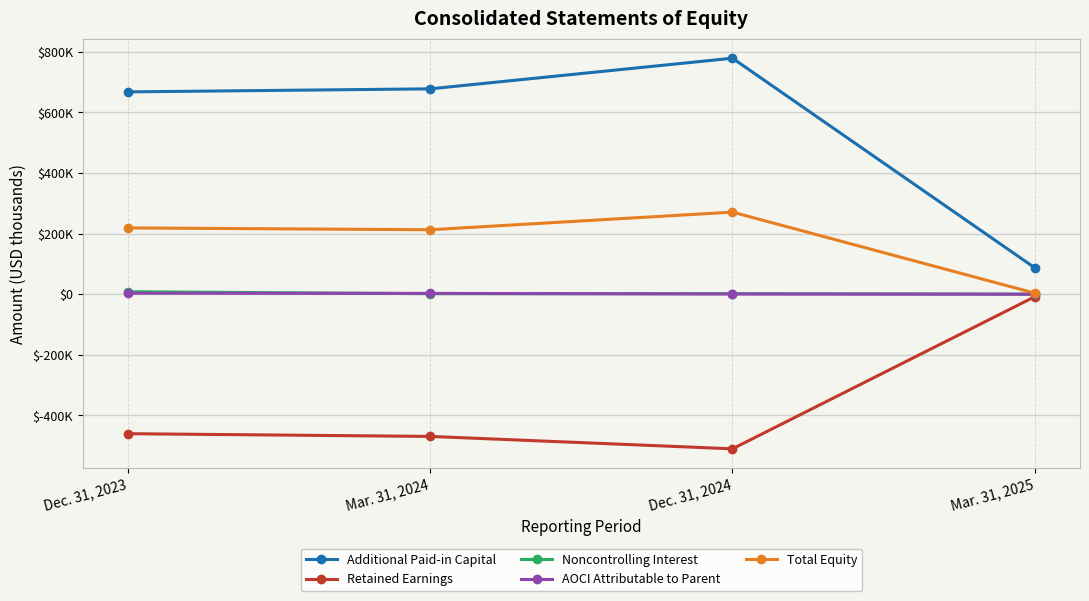

What are all the series names shown in the legend?

Additional Paid-in Capital, Retained Earnings, Noncontrolling Interest, AOCI Attributable to Parent, Total Equity